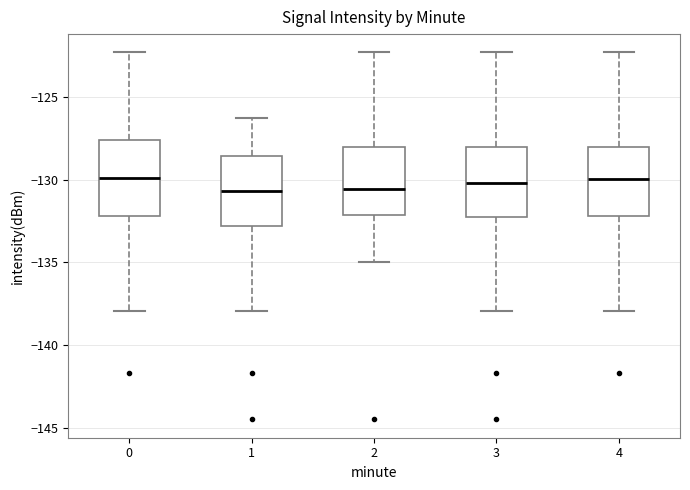

Reading left to right, read every box against the y-axis: the position of its median line, the range the box covers, and the ends of its whiskers. The values are not printed on the chart, so give them approximately, as read against the axis.

0: median -130.0, box -132.0 to -127.5, whiskers -138.0 to -122.5
1: median -130.5, box -133.0 to -128.5, whiskers -138.0 to -126.0
2: median -130.5, box -132.0 to -128.0, whiskers -135.0 to -122.5
3: median -130.0, box -132.0 to -128.0, whiskers -138.0 to -122.5
4: median -130.0, box -132.0 to -128.0, whiskers -138.0 to -122.5